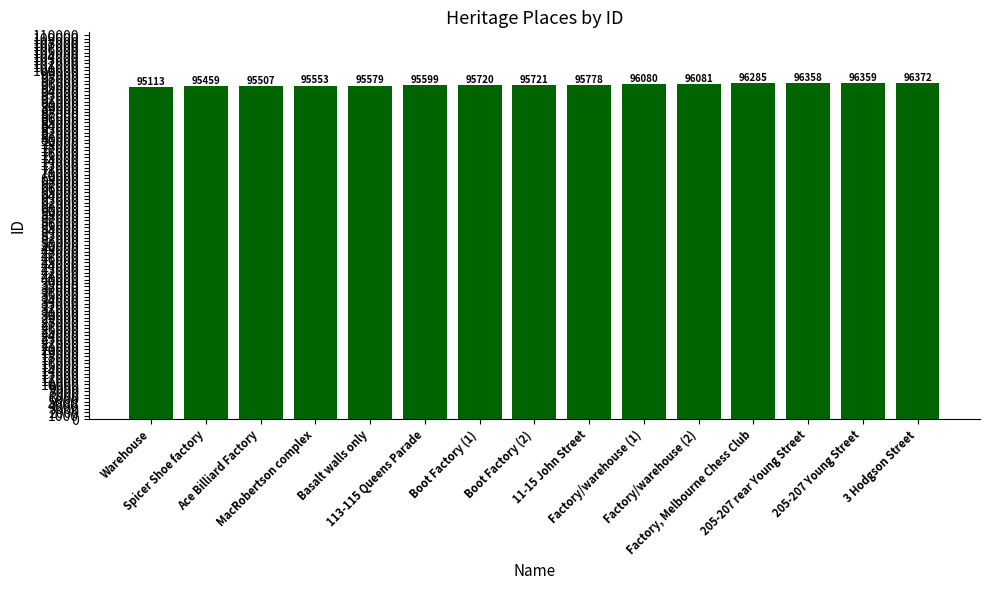

At which label is the value closest to 95742?

Boot Factory (2)